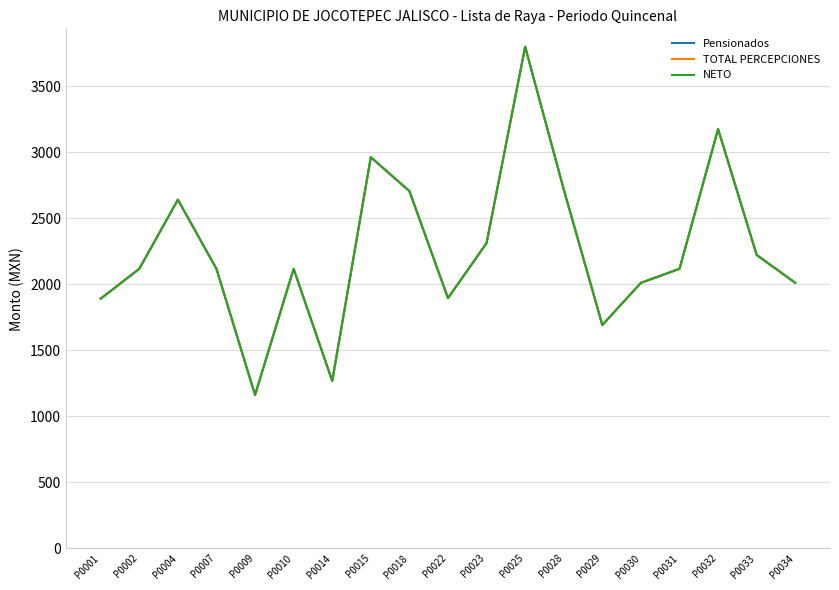

Is this an area chart (filled region under the line)?

No